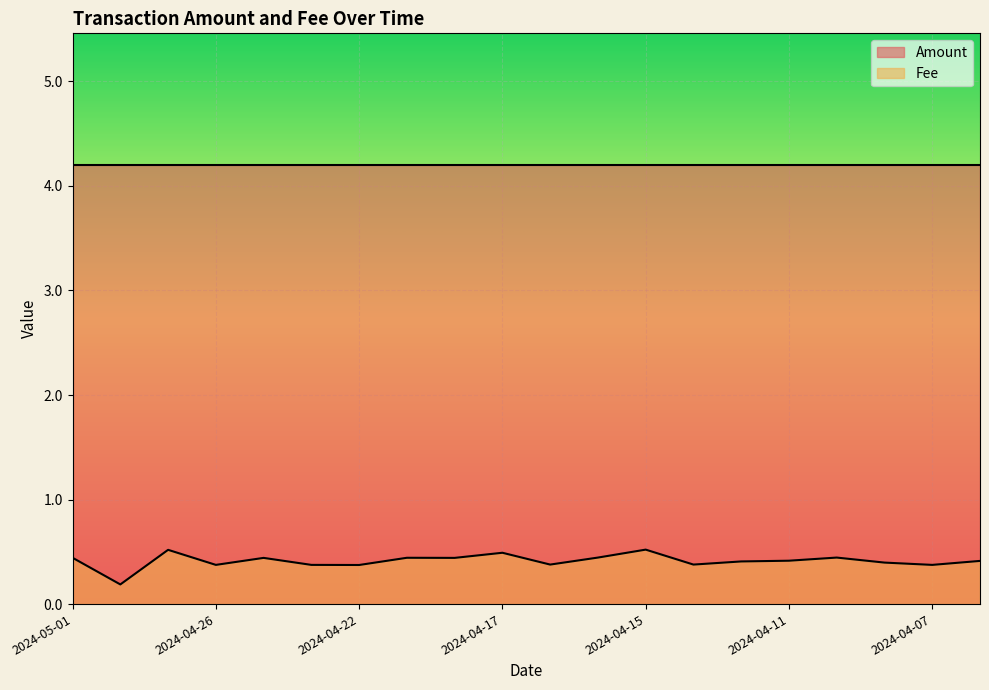

What is the label of the 12th point from the right?

2024-04-18